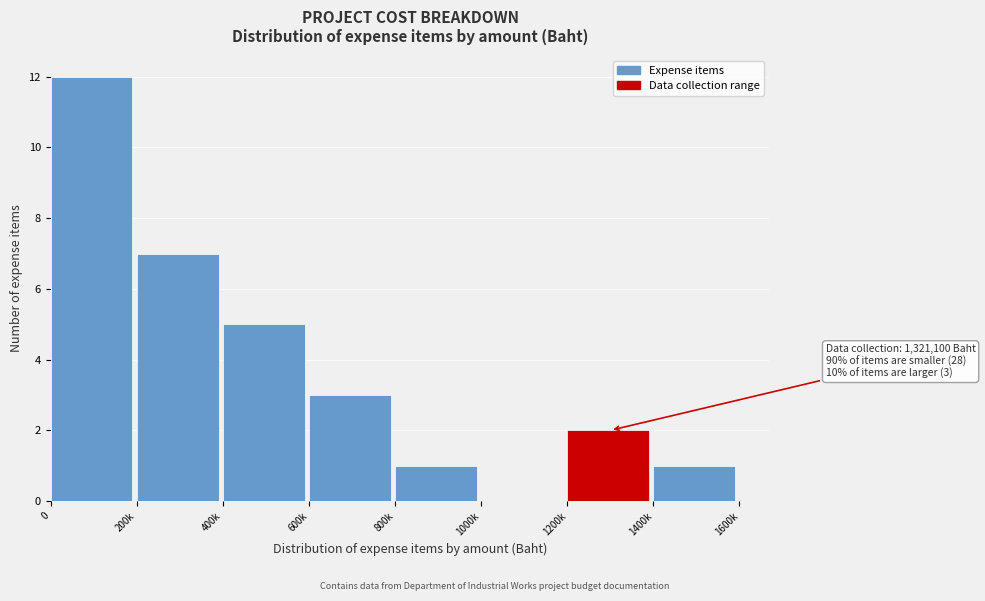

Reading left to right, what are all the values shown in this chart?

0=12	200k=7	400k=5	600k=3	800k=1	1000k=0	1200k=2	1400k=1